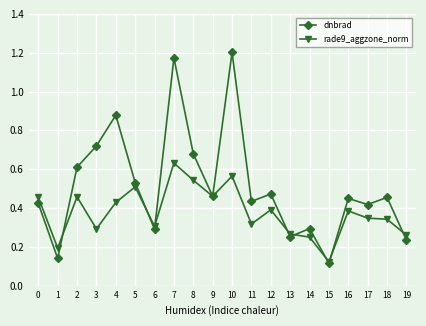

What are all the series names shown in the legend?

dnbrad, rade9_aggzone_norm